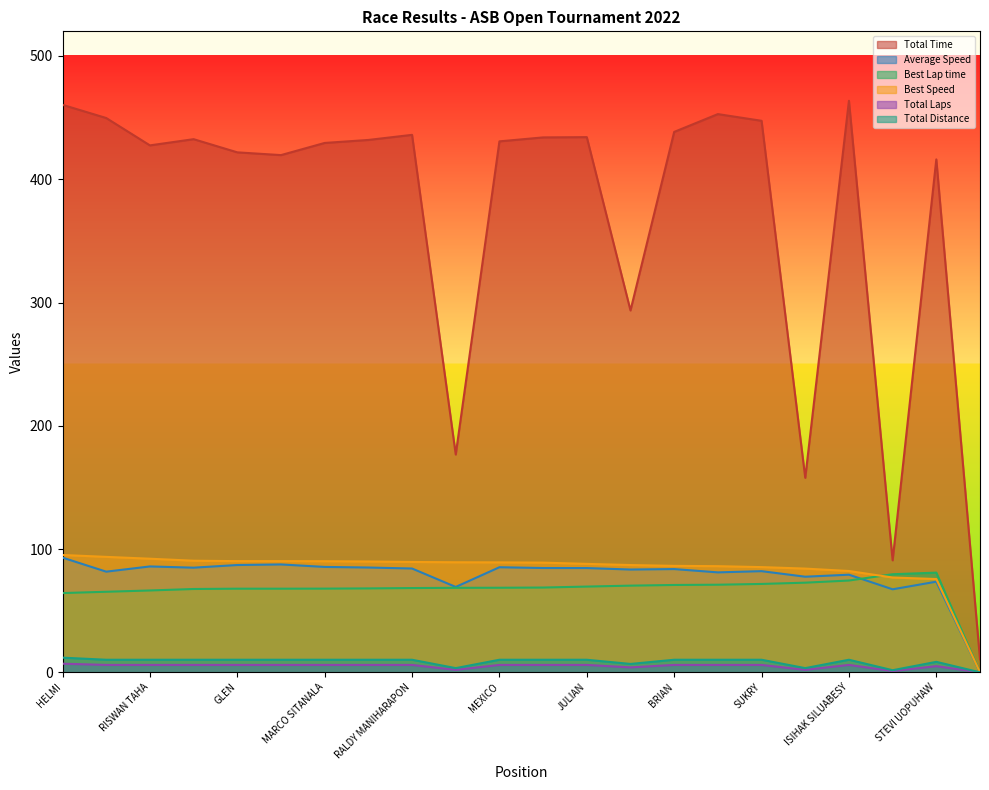

True or false: Total Laps and Best Lap time intersect in this chart.

False